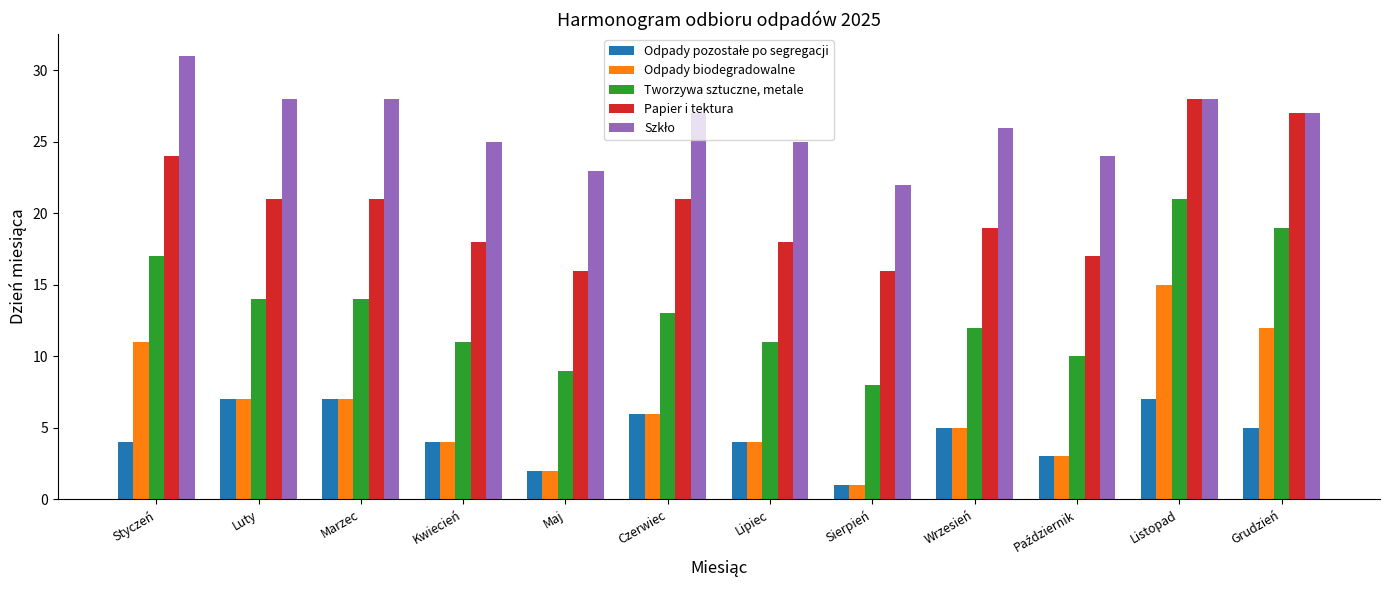

What is the minimum value for Odpady biodegradowalne?

1